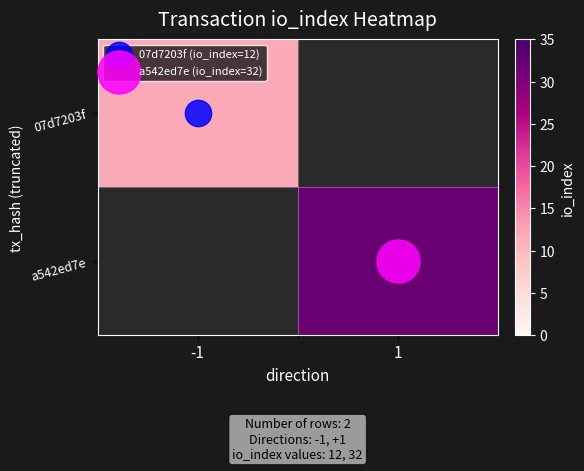

Rank the series by their average value, from highest to lowest.

07d7203f, a542ed7e